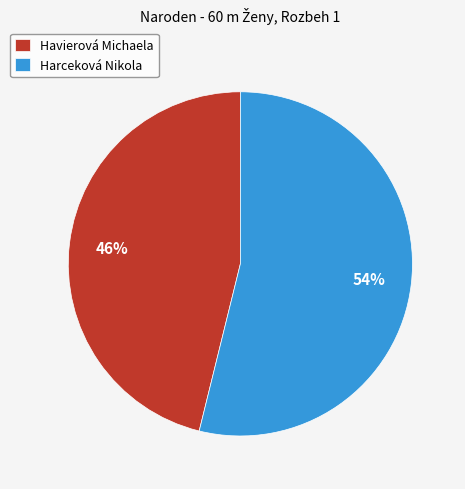

Count the number of slices in the pie.

2